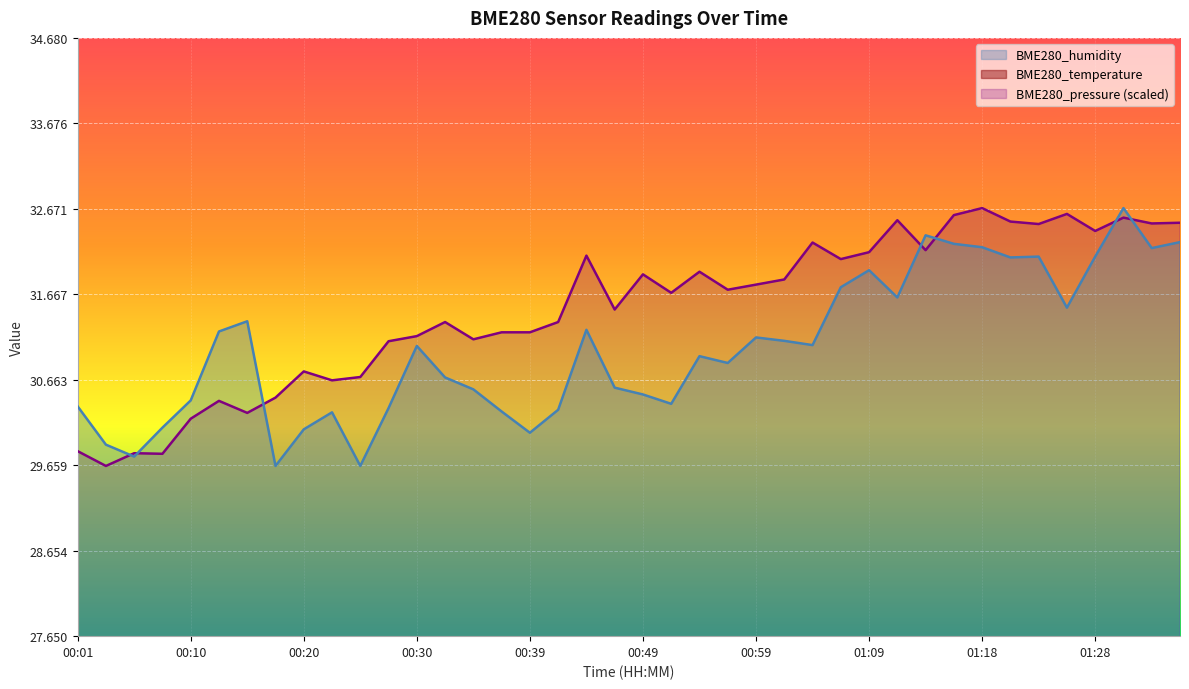

What is the total value across all series at 00:13?

70.5